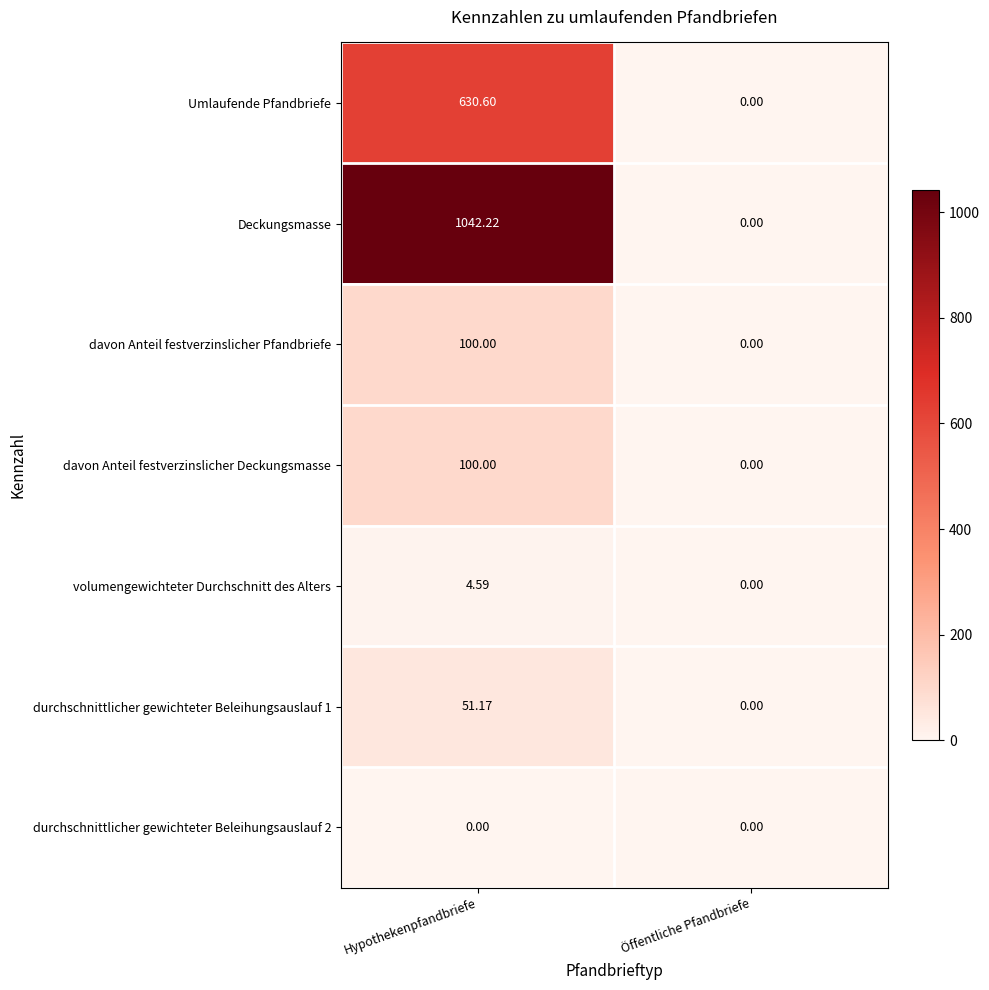

Which series changed the most between Hypothekenpfandbriefe and Öffentliche Pfandbriefe?

Deckungsmasse